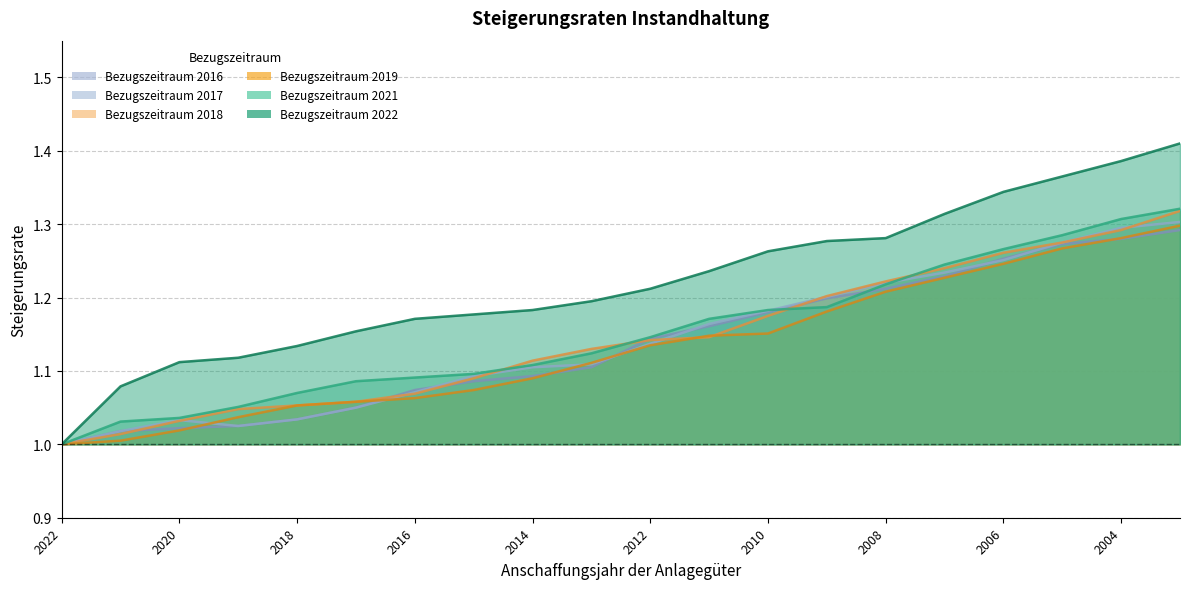

How many distinct data groups are displayed?

6